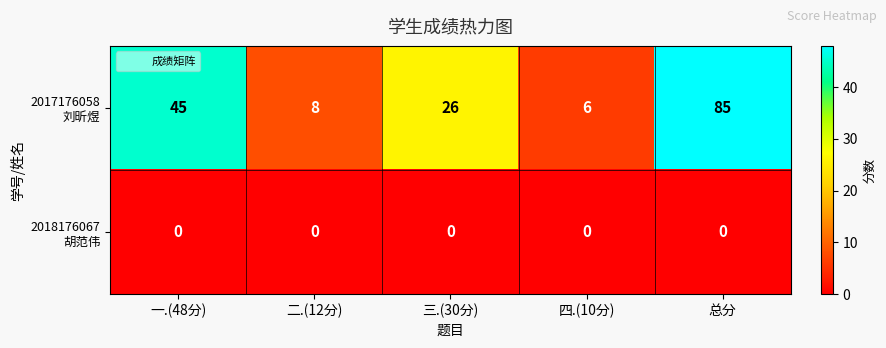

What is the total value across all series at 三.(30分)?

26